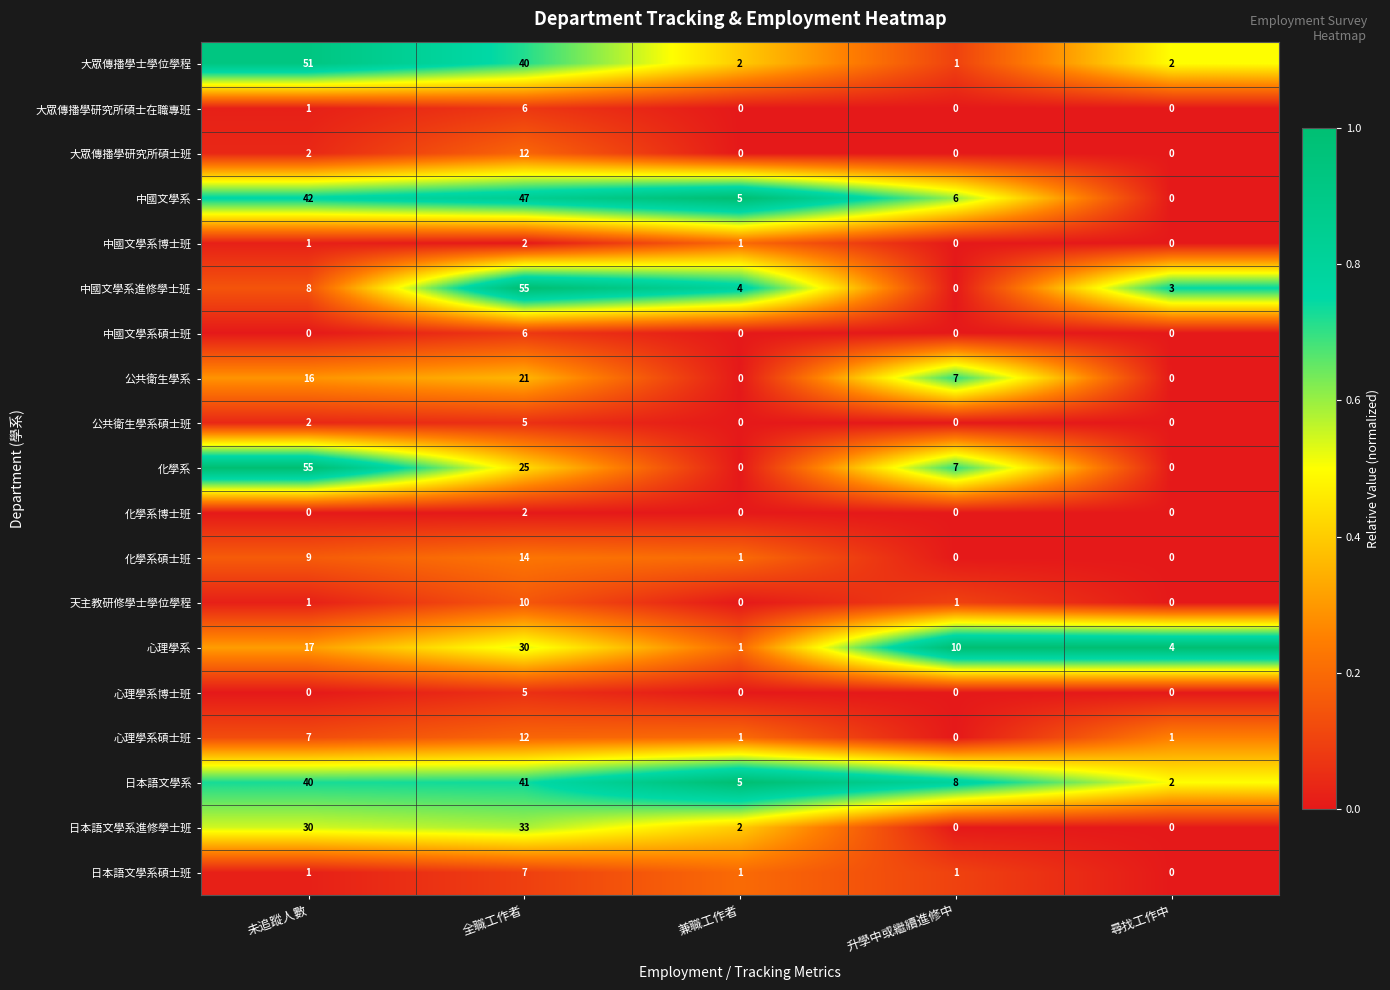

Which series changed the most between 兼職工作者 and 尋找工作中?

中國文學系